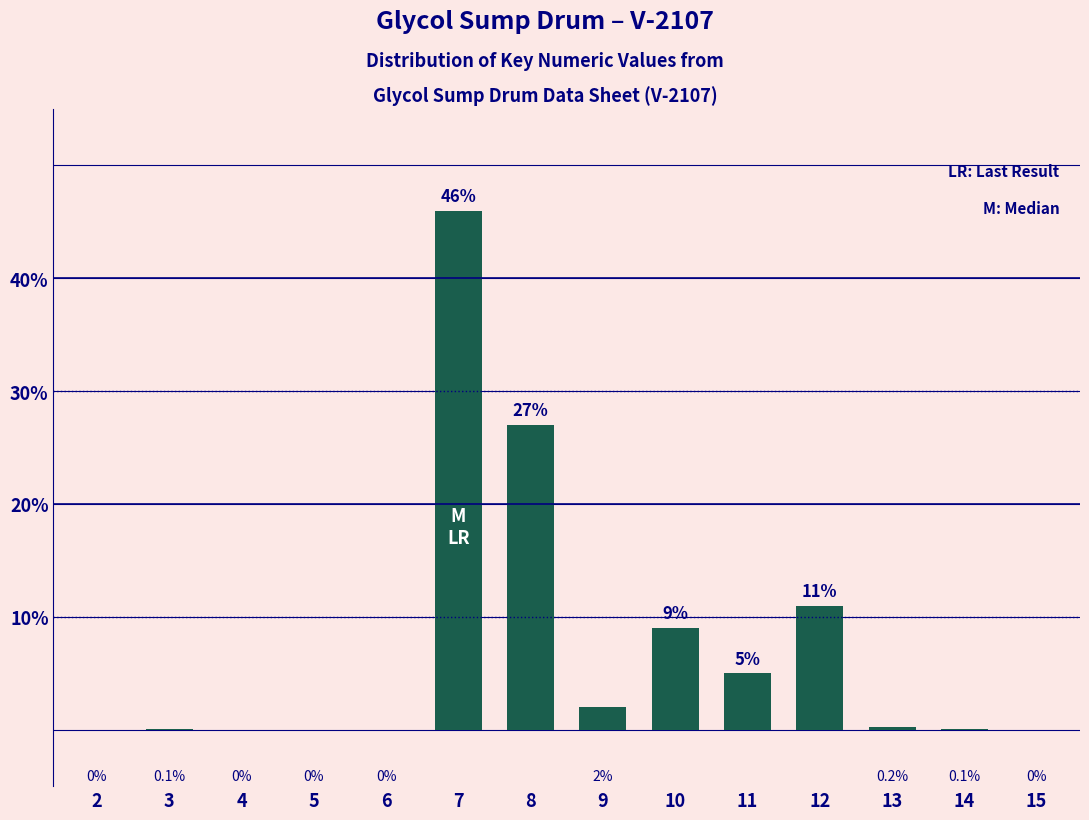

What is the change in value from 8 to 9?

-25.0